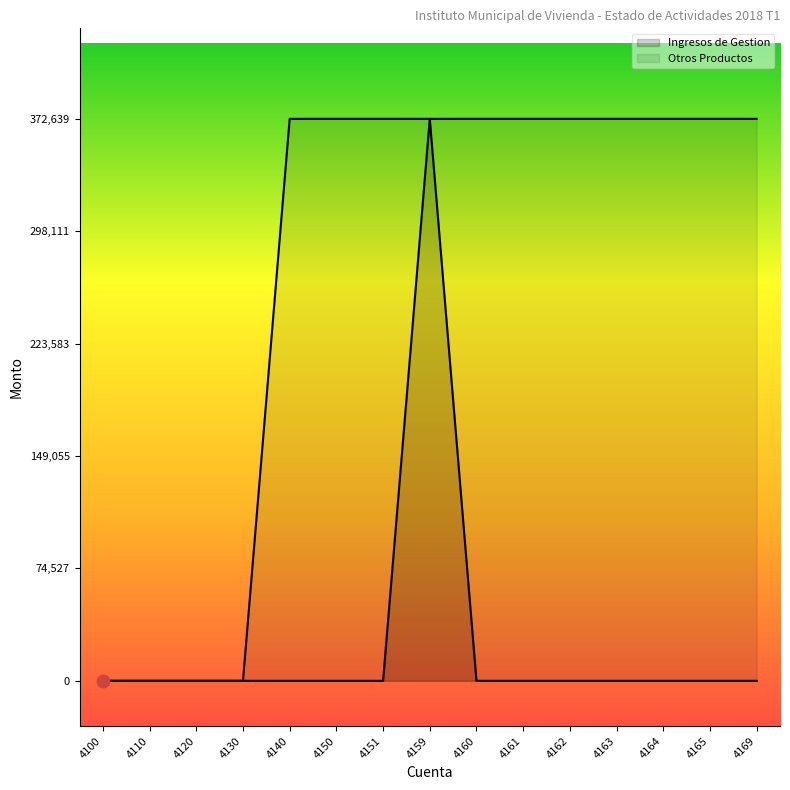

Which series has the widest spread of Y values?

Ingresos de Gestion